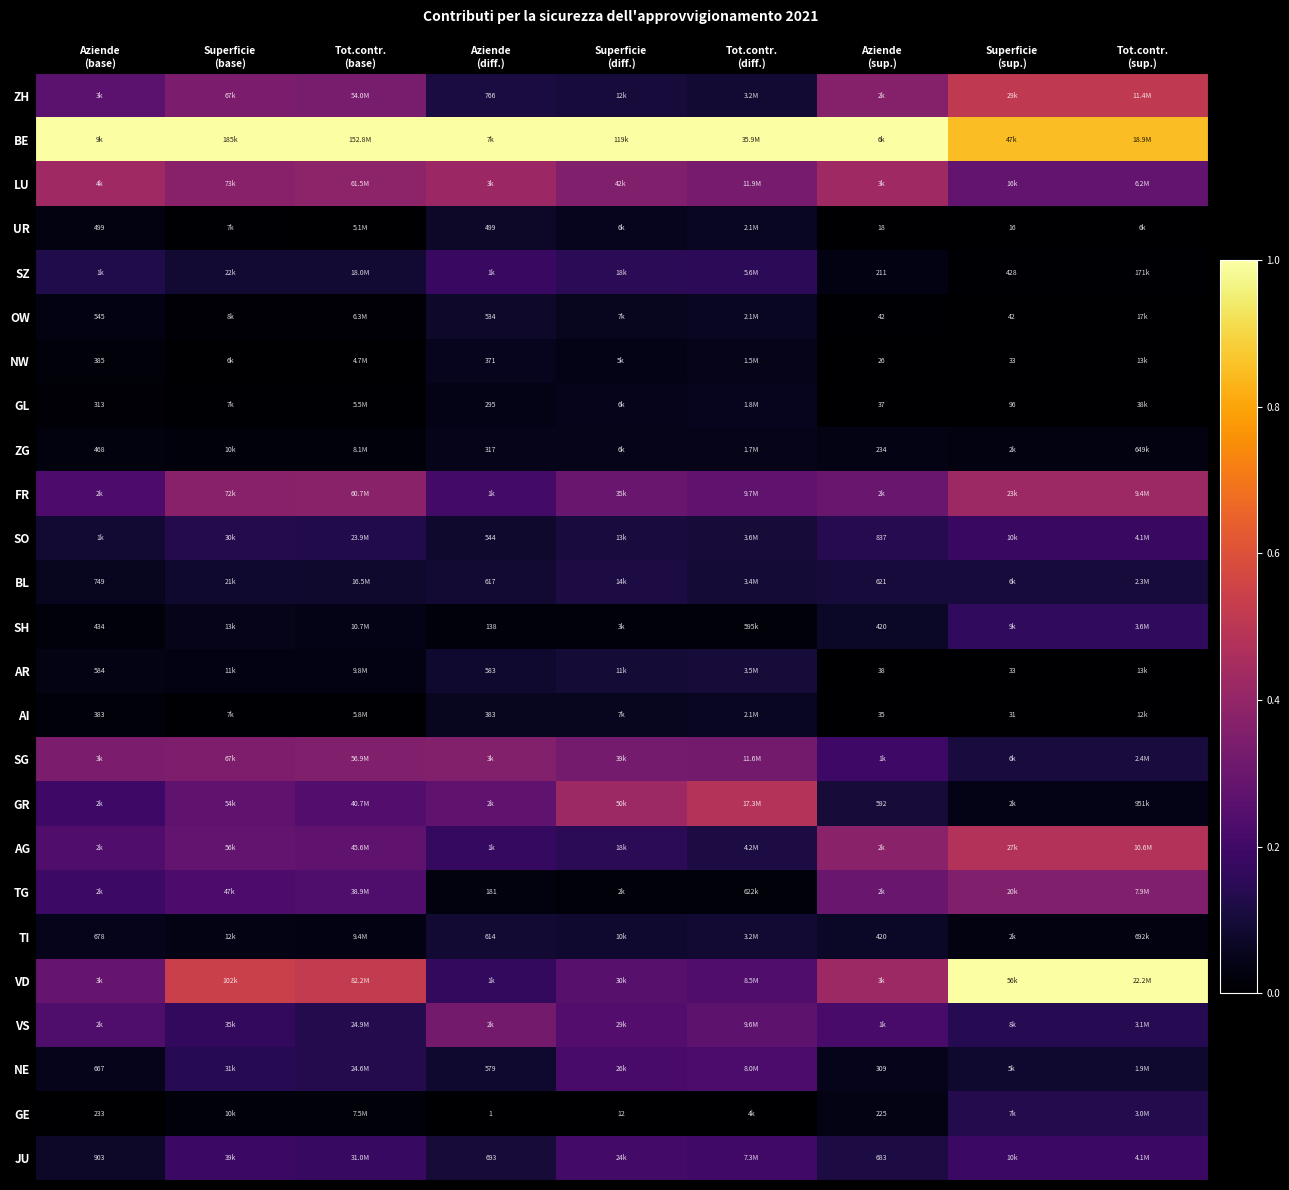

Between Superficie (base) and Tot.contr. (base), which series saw the biggest shift?

VS